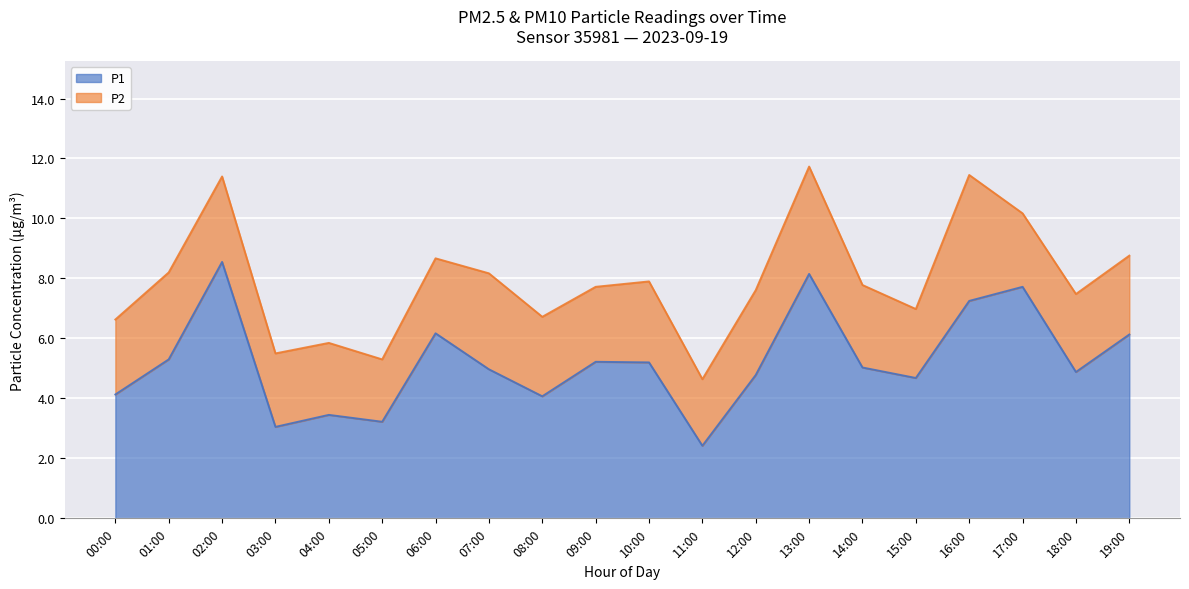

What is the difference between the second highest and minimum values?

5.7